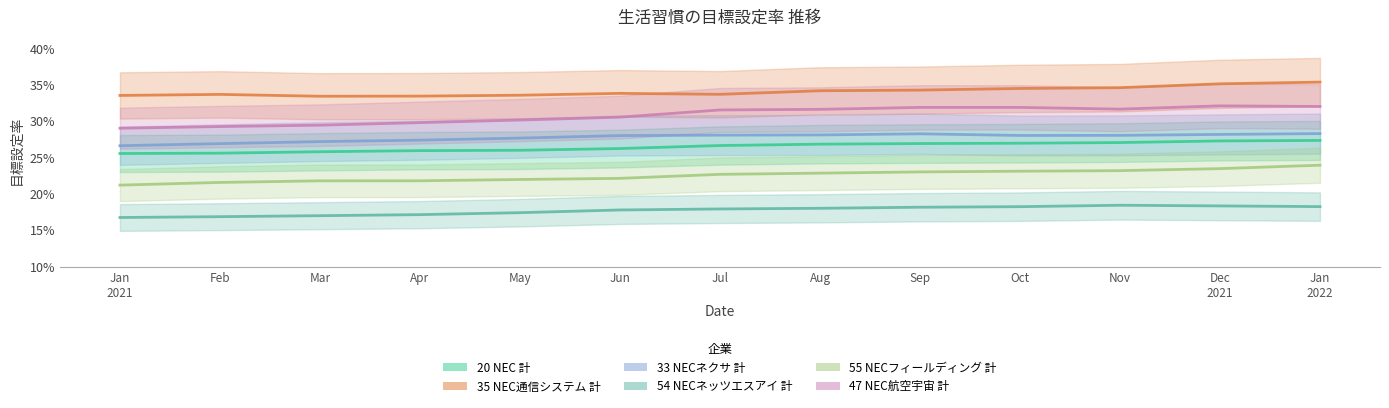

What are all the series names shown in the legend?

20 NEC 計, 35 NEC通信システム 計, 33 NECネクサ 計, 54 NECネッツエスアイ 計, 55 NECフィールディング 計, 47 NEC航空宇宙 計